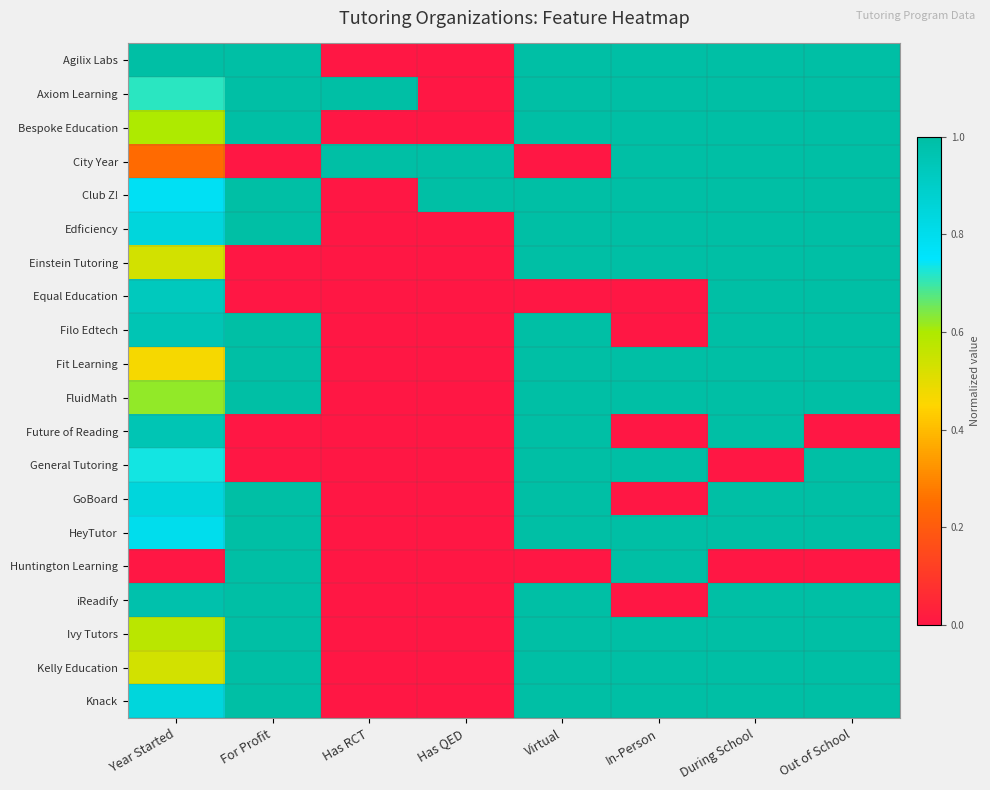

At Out of School, list the series in order from largest to smallest.

Agilix Labs, Axiom Learning, Bespoke Education, City Year, Club Z!, Edficiency, Einstein Tutoring, Equal Education, Filo Edtech, Fit Learning, FluidMath, General Tutoring, GoBoard, HeyTutor, iReadify, Ivy Tutors, Kelly Education, Knack, Future of Reading, Huntington Learning